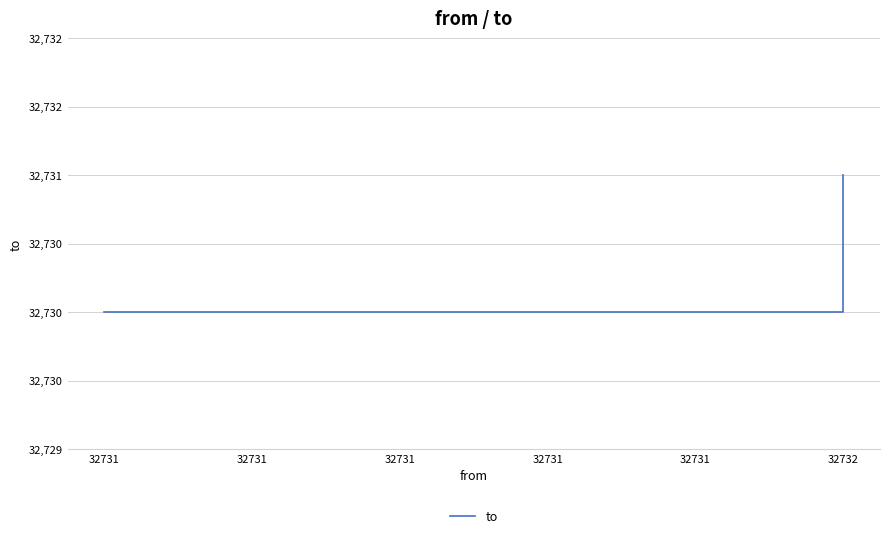

What is the average value?

32730